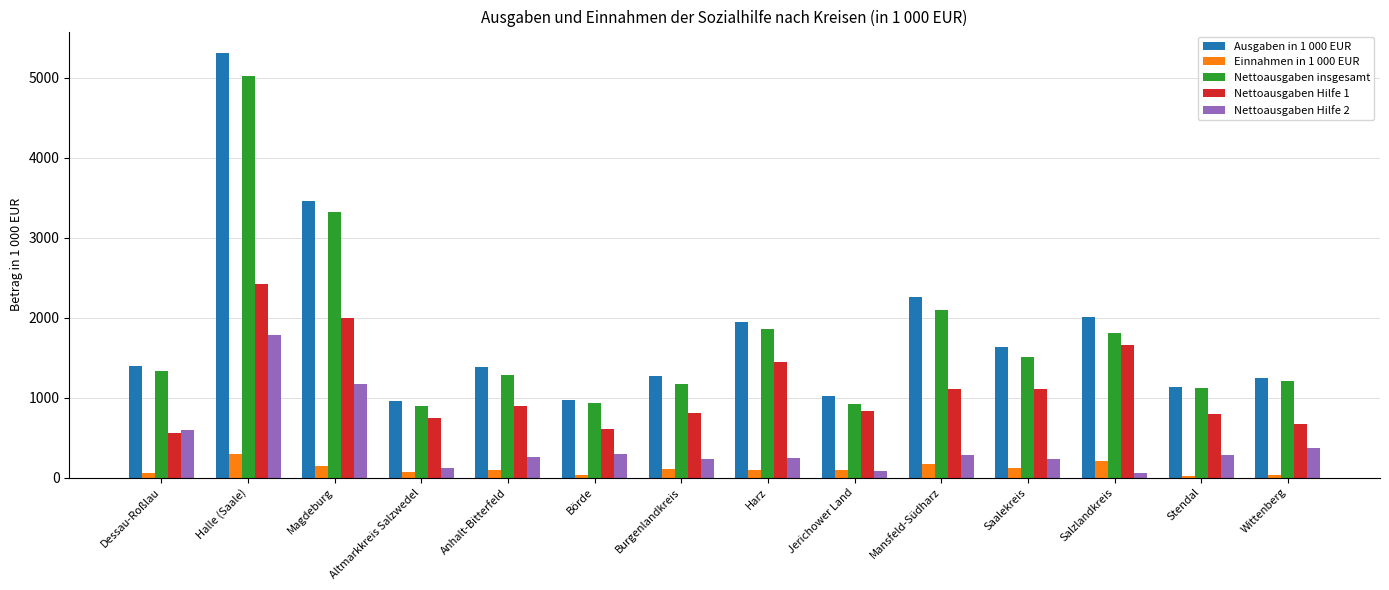

What is the sum of all Nettoausgaben Hilfe 1 values?

15626